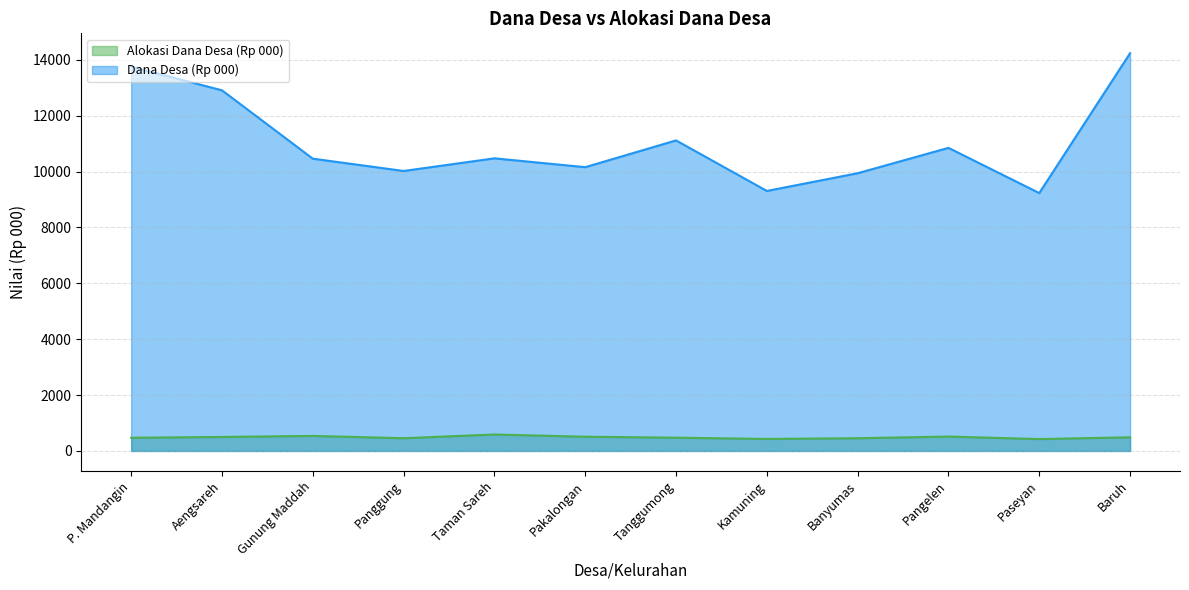

What is the total value across all series at Baruh?

14725.2